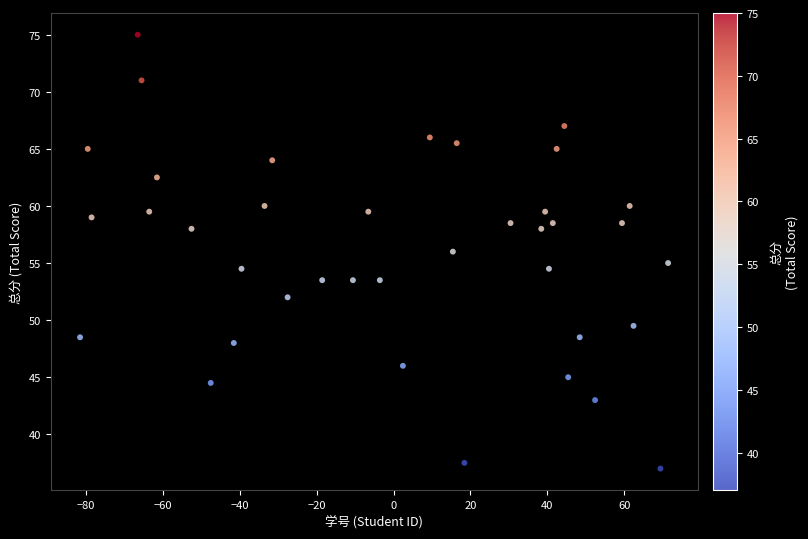

What is the range of X values (max minus min)?

153.0